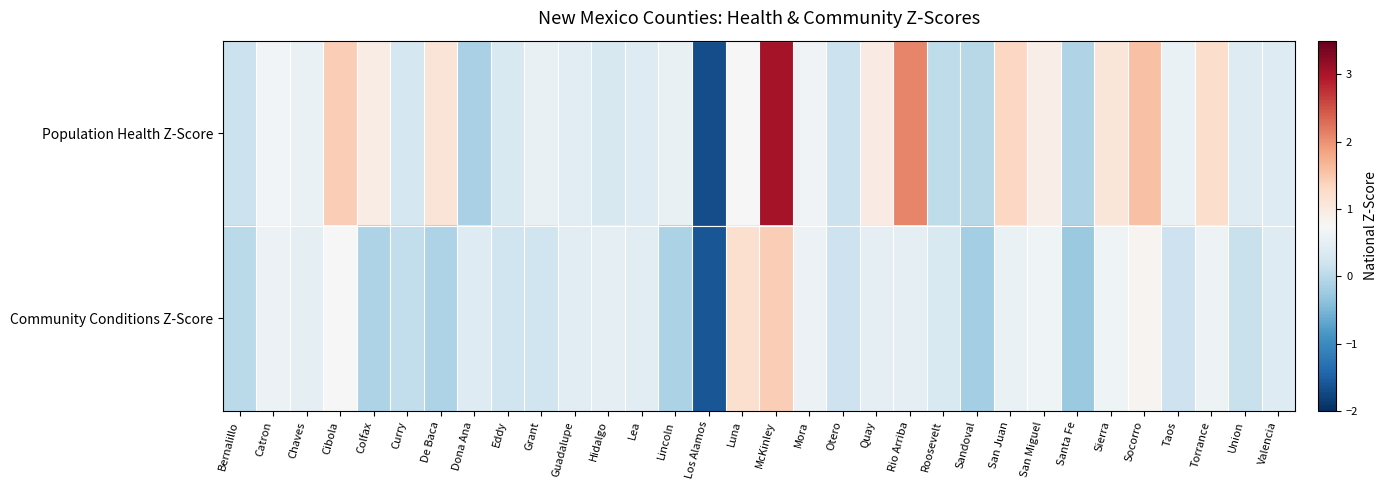

What is the maximum value shown in the chart?

3.0